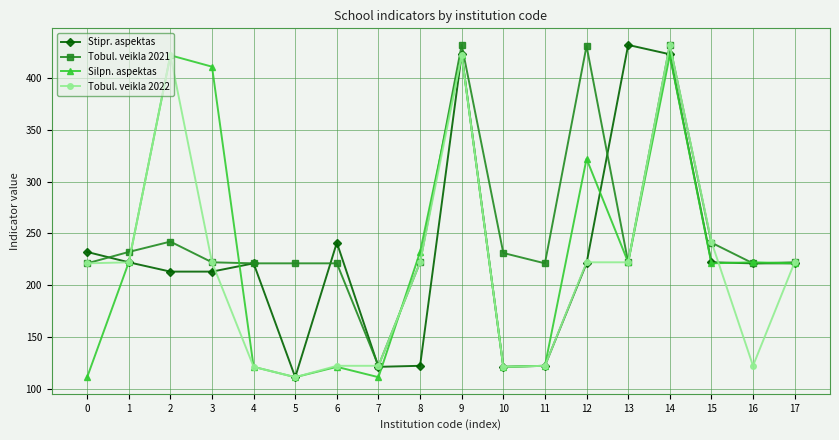

What is the sum of all Tobul. veikla 2022 values?

3912